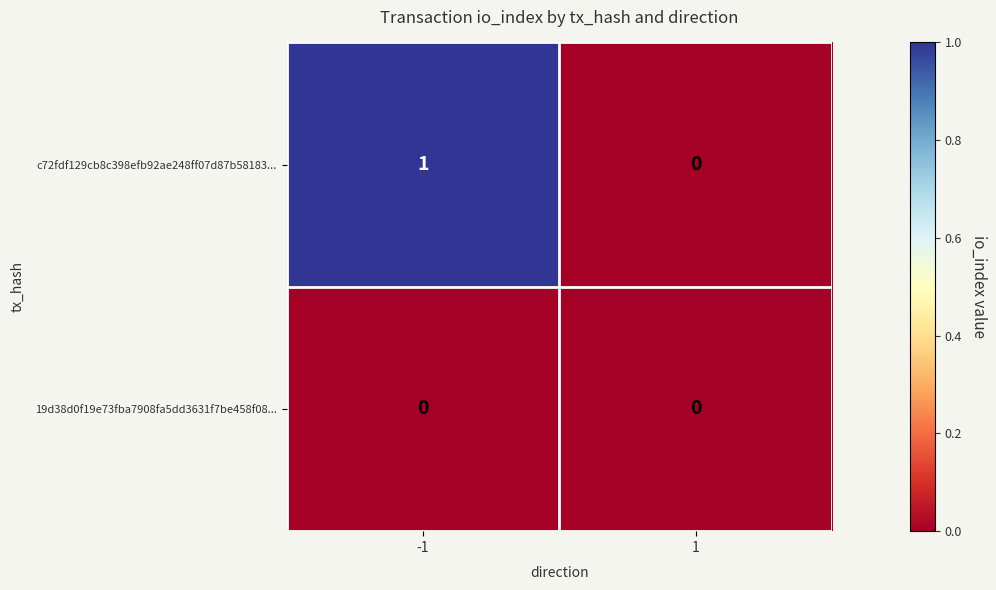

Is the value of 19d38d0f19e73fba7908fa5dd3631f7be458f08... at 1 greater than the value of c72fdf129cb8c398efb92ae248ff07d87b58183... at -1?

No